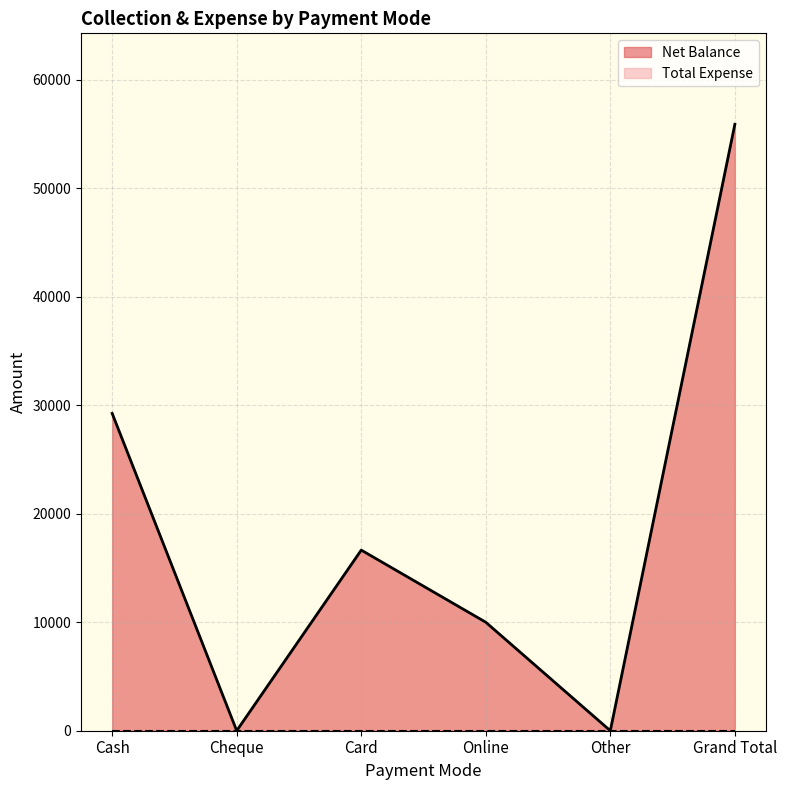

Where is the first local maximum?

Card